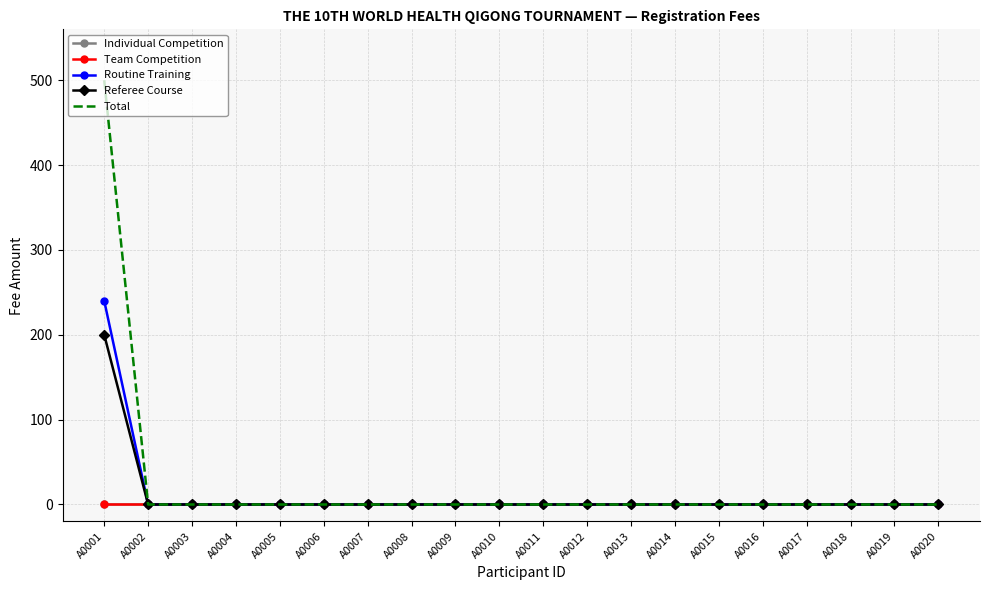

Reading left to right, what are all the values shown in this chart?

Individual Competition: A0001=0	A0002=0	A0003=0	A0004=0	A0005=0	A0006=0	A0007=0	A0008=0	A0009=0	A0010=0	A0011=0	A0012=0	A0013=0	A0014=0	A0015=0	A0016=0	A0017=0	A0018=0	A0019=0	A0020=0
Team Competition: A0001=0	A0002=0	A0003=0	A0004=0	A0005=0	A0006=0	A0007=0	A0008=0	A0009=0	A0010=0	A0011=0	A0012=0	A0013=0	A0014=0	A0015=0	A0016=0	A0017=0	A0018=0	A0019=0	A0020=0
Routine Training: A0001=240	A0002=0	A0003=0	A0004=0	A0005=0	A0006=0	A0007=0	A0008=0	A0009=0	A0010=0	A0011=0	A0012=0	A0013=0	A0014=0	A0015=0	A0016=0	A0017=0	A0018=0	A0019=0	A0020=0
Referee Course: A0001=200	A0002=0	A0003=0	A0004=0	A0005=0	A0006=0	A0007=0	A0008=0	A0009=0	A0010=0	A0011=0	A0012=0	A0013=0	A0014=0	A0015=0	A0016=0	A0017=0	A0018=0	A0019=0	A0020=0
Total: A0001=500	A0002=0	A0003=0	A0004=0	A0005=0	A0006=0	A0007=0	A0008=0	A0009=0	A0010=0	A0011=0	A0012=0	A0013=0	A0014=0	A0015=0	A0016=0	A0017=0	A0018=0	A0019=0	A0020=0